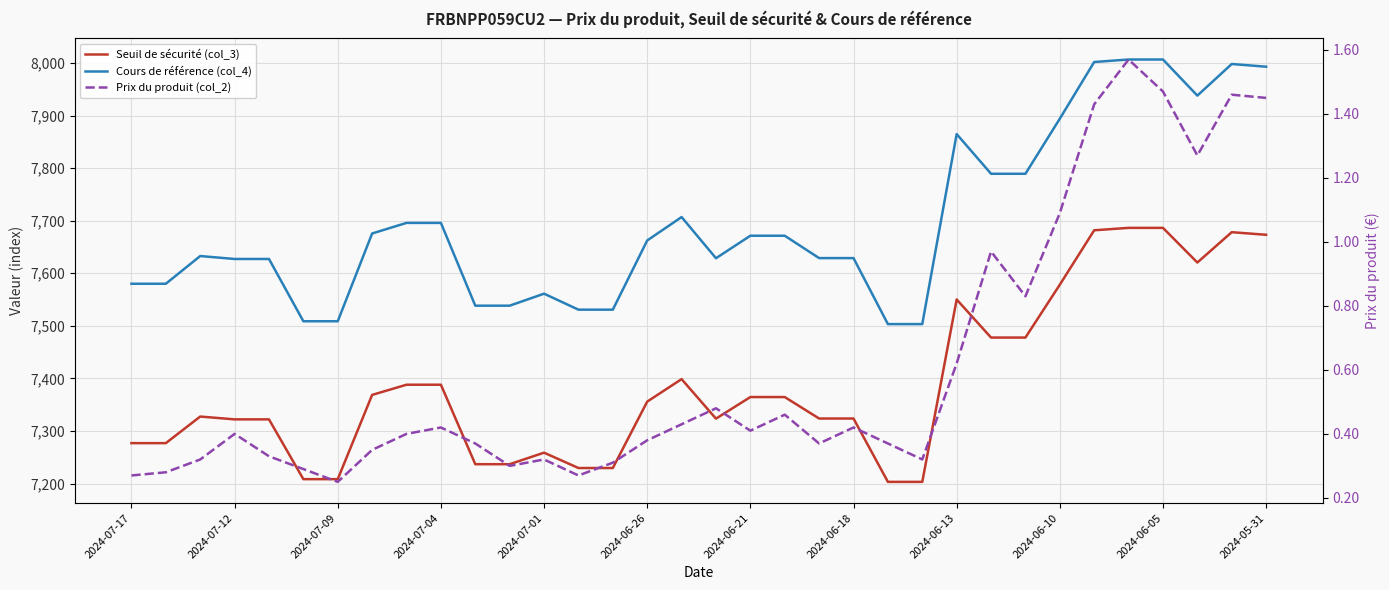

True or false: Prix du produit (col_2) and Cours de référence (col_4) cross at least once.

False